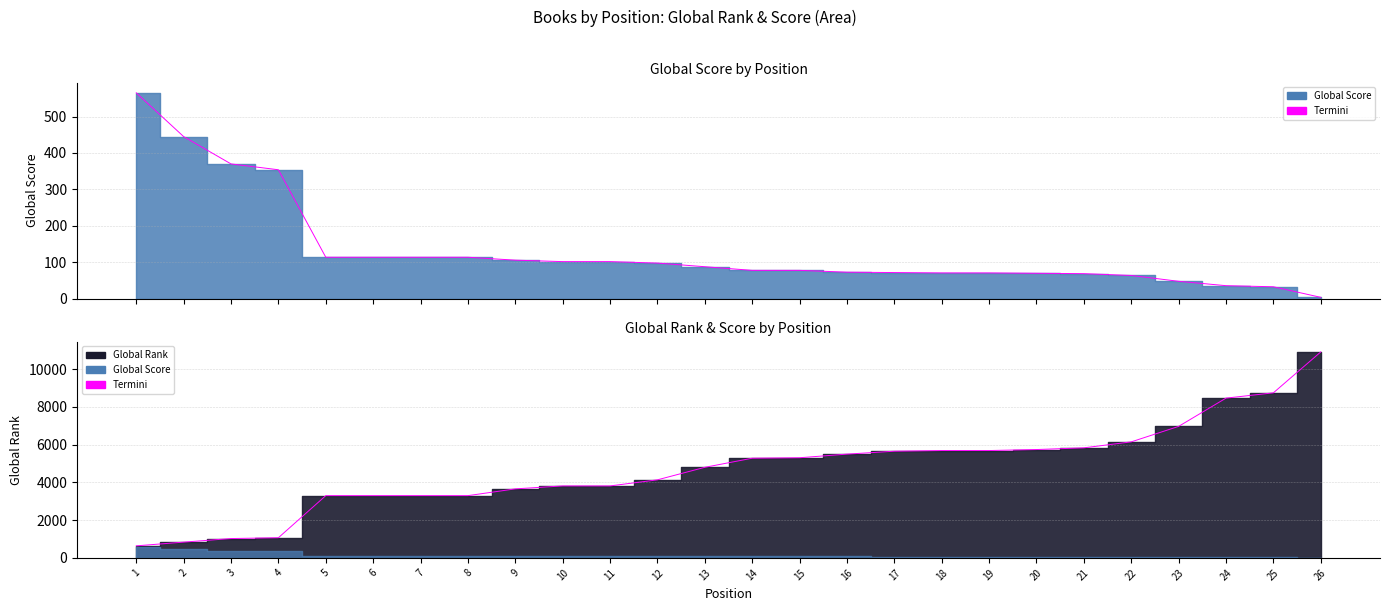

Which has a higher value, 17 or 14?

14